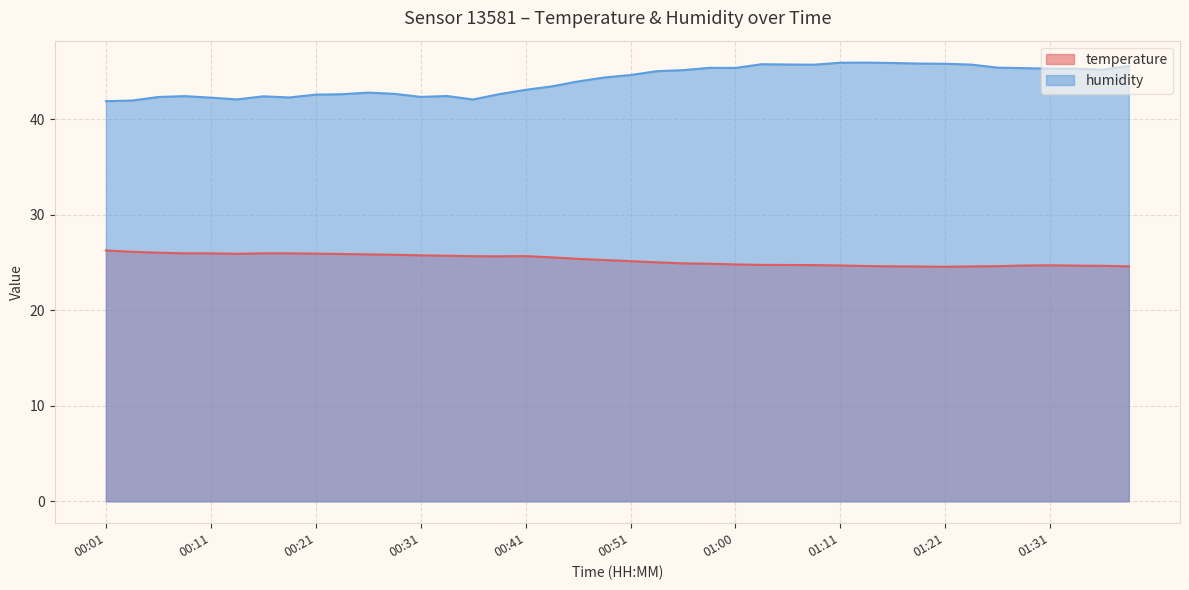

Reading left to right, transcribe all the data shown in this chart.

temperature: 00:01=26.3	00:03=26.1	00:06=26.0	00:08=26.0	00:11=26.0	00:13=25.9	00:16=26.0	00:18=26.0	00:21=25.9	00:23=25.9	00:26=25.9	00:28=25.8	00:31=25.8	00:33=25.7	00:36=25.7	00:38=25.6	00:41=25.7	00:43=25.5	00:46=25.4	00:48=25.3	00:51=25.1	00:53=25.0	00:56=24.9	00:58=24.9	01:00=24.8	01:03=24.8	01:06=24.7	01:08=24.7	01:11=24.7	01:13=24.6	01:16=24.6	01:18=24.6	01:21=24.6	01:24=24.6	01:26=24.6	01:29=24.7	01:31=24.7	01:34=24.7	01:36=24.6	01:39=24.6
humidity: 00:01=41.9	00:03=42.0	00:06=42.3	00:08=42.4	00:11=42.3	00:13=42.1	00:16=42.4	00:18=42.3	00:21=42.6	00:23=42.6	00:26=42.8	00:28=42.7	00:31=42.3	00:33=42.4	00:36=42.1	00:38=42.6	00:41=43.1	00:43=43.4	00:46=44.0	00:48=44.4	00:51=44.6	00:53=45.0	00:56=45.1	00:58=45.4	01:00=45.4	01:03=45.8	01:06=45.7	01:08=45.7	01:11=45.9	01:13=45.9	01:16=45.9	01:18=45.8	01:21=45.8	01:24=45.7	01:26=45.4	01:29=45.4	01:31=45.3	01:34=45.3	01:36=45.2	01:39=45.6